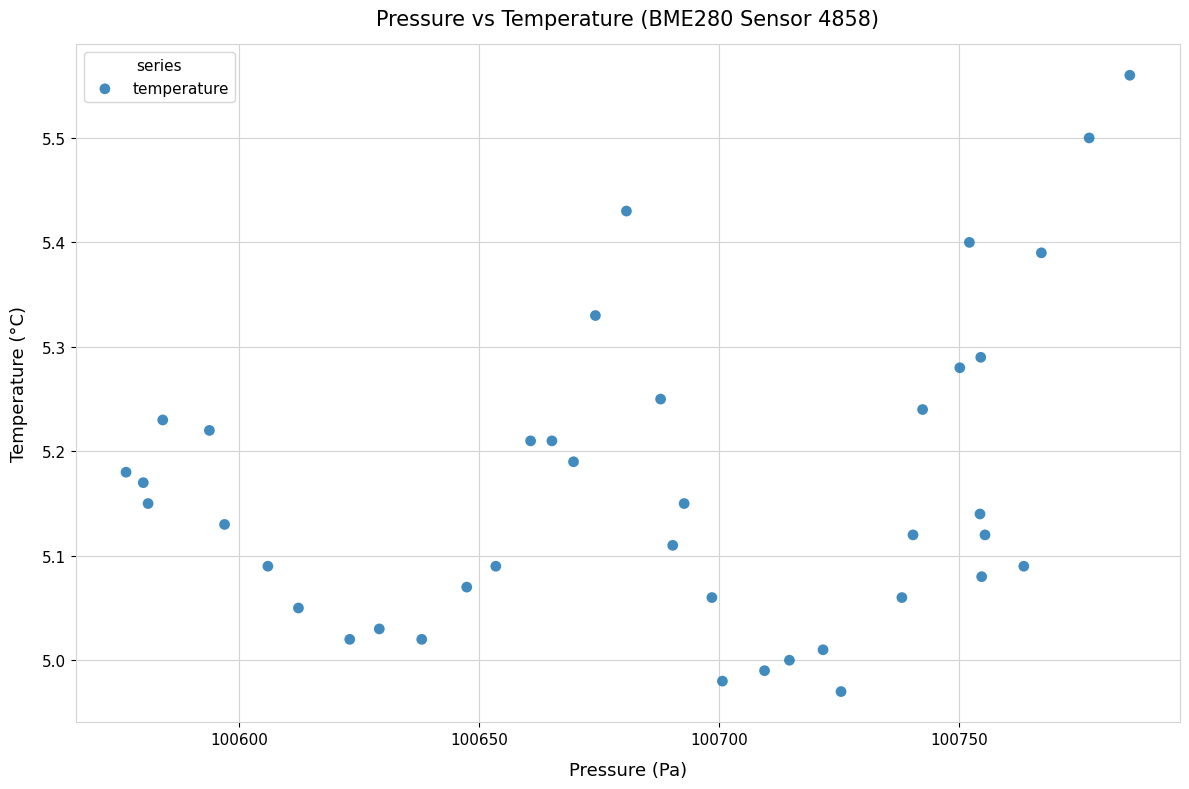

What is the range of X values (max minus min)?

209.2